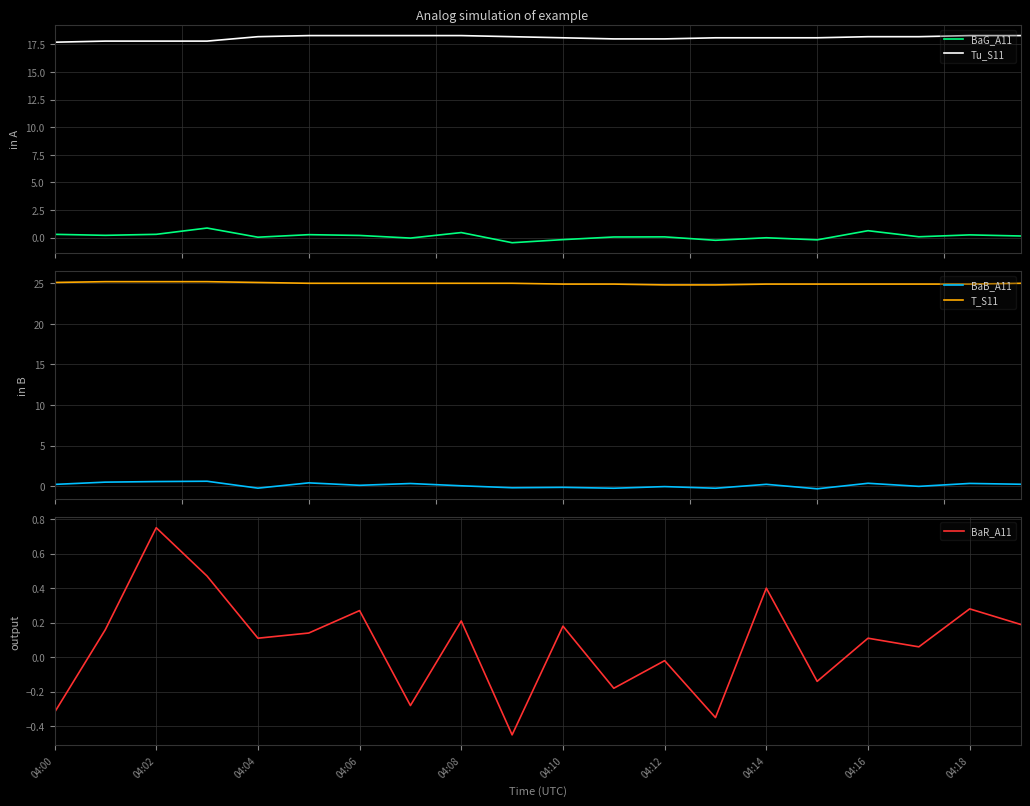

True or false: BaG_A11 and Tu_S11 intersect in this chart.

False